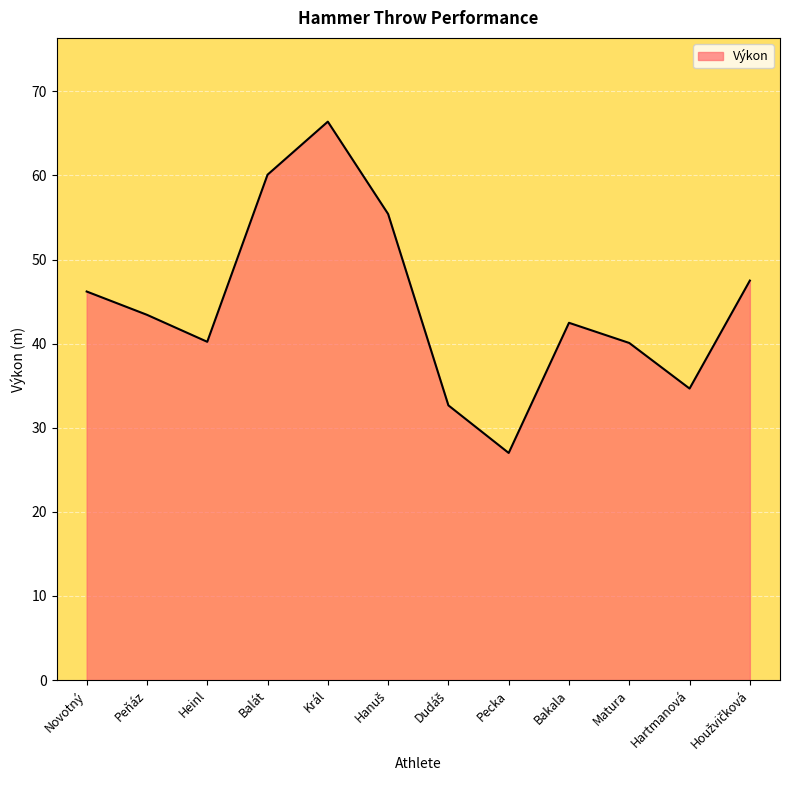

What position from the right is Novotný?

12